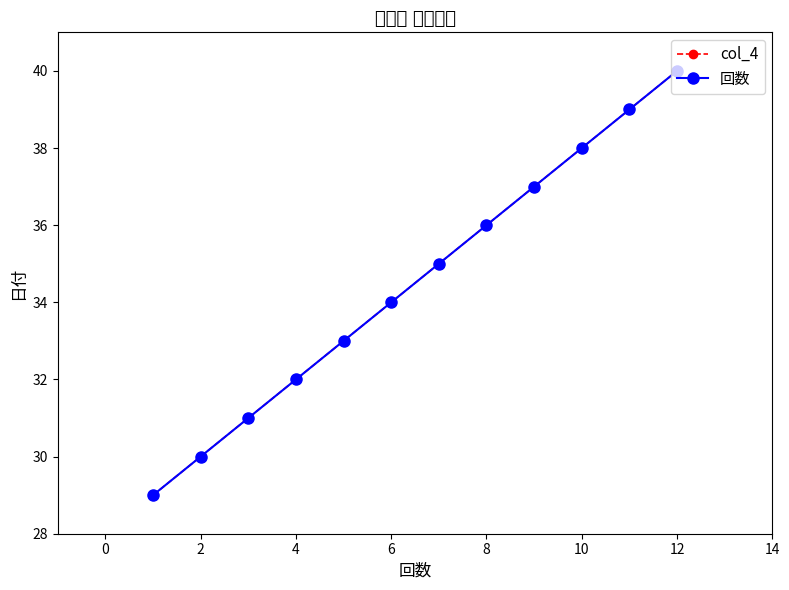

Is this an area chart (filled region under the line)?

No